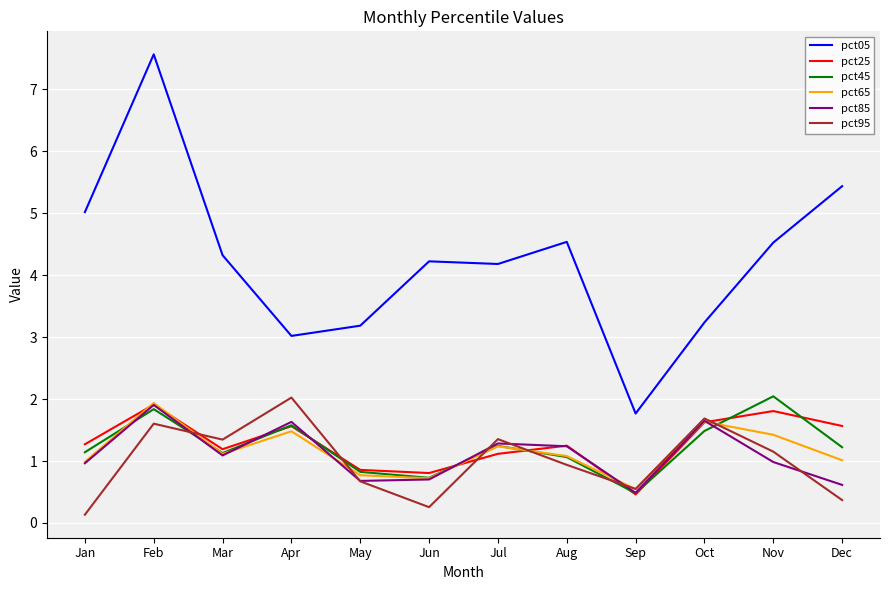

True or false: pct05 and pct25 cross at least once.

False